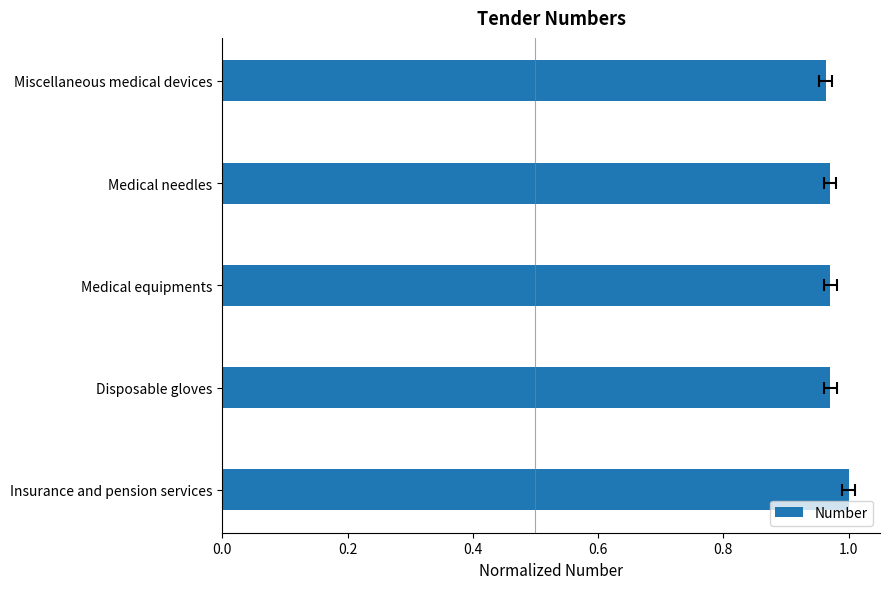

What is the value of the 5th bar from the left?

1.0